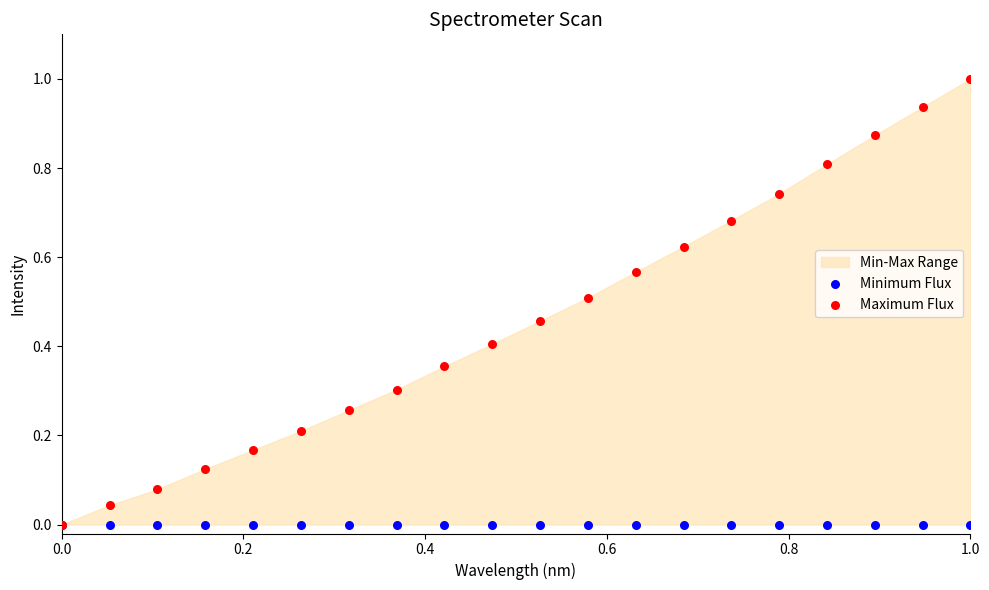

Which series contains the highest Y value?

Maximum Flux